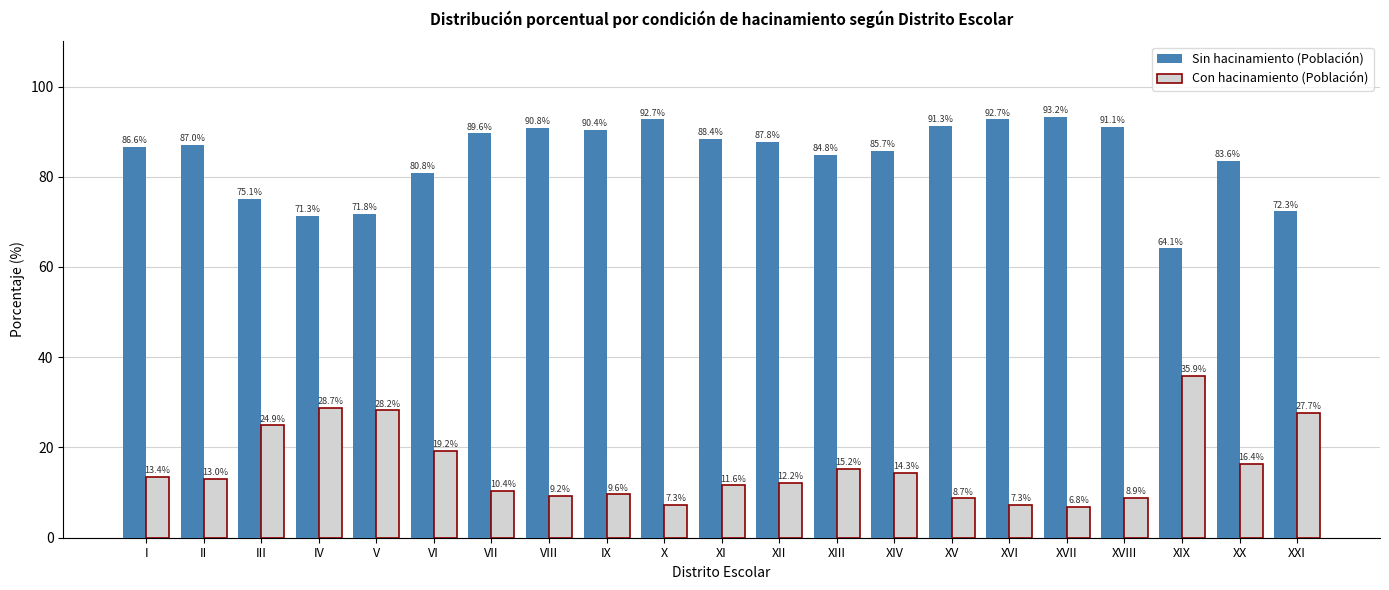

What is the sum of all Con hacinamiento (Población) values?

328.9